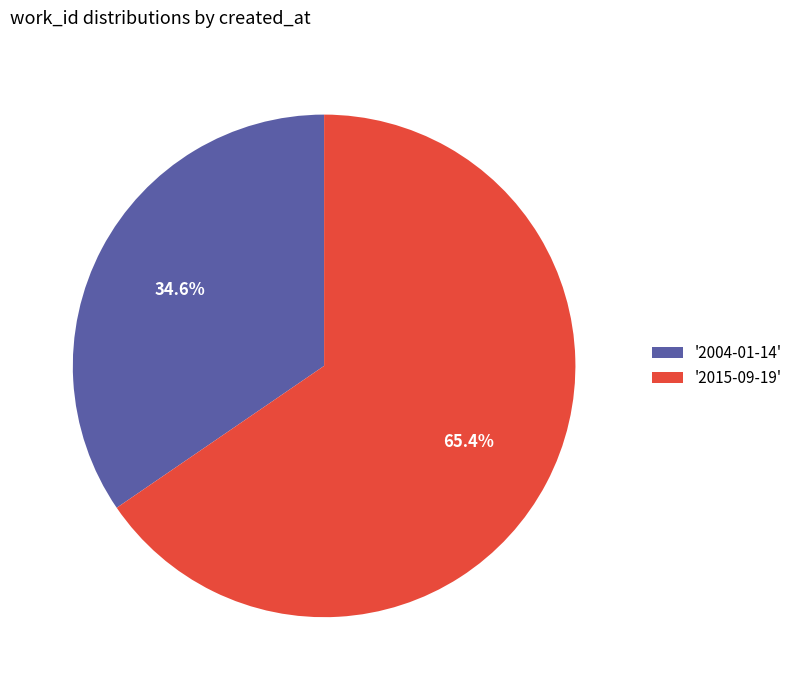

Which category has the biggest portion of the pie?

'2015-09-19'